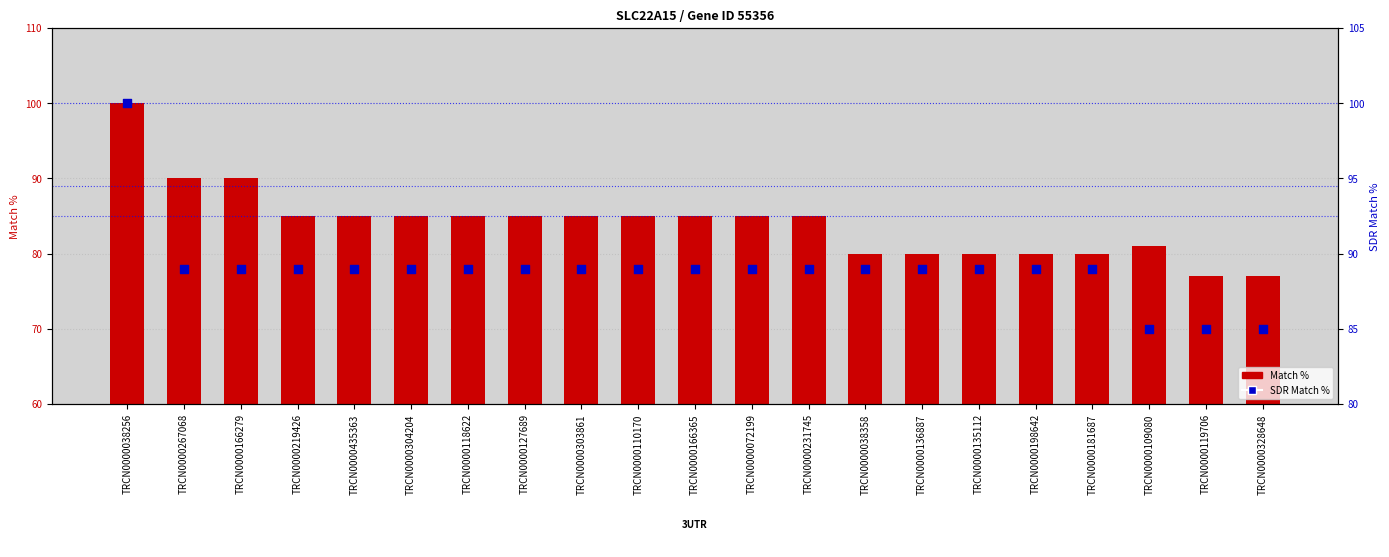

Which series contains the lowest Y value?

Match %